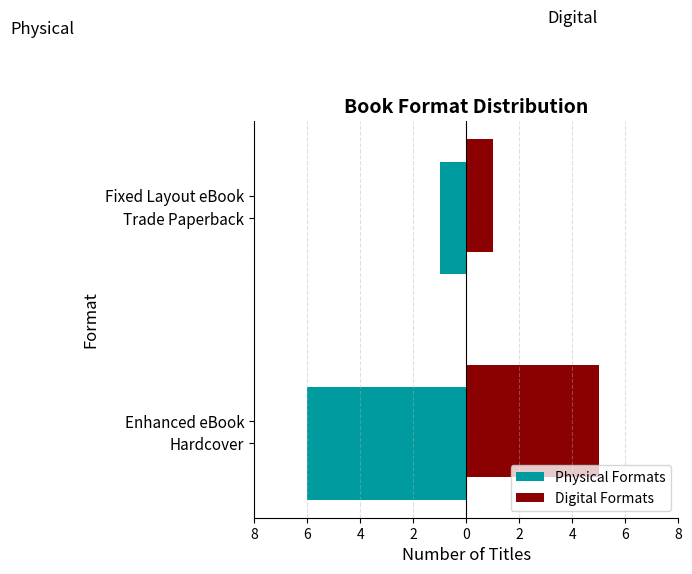

What is the sum of all Physical Formats values?

-7